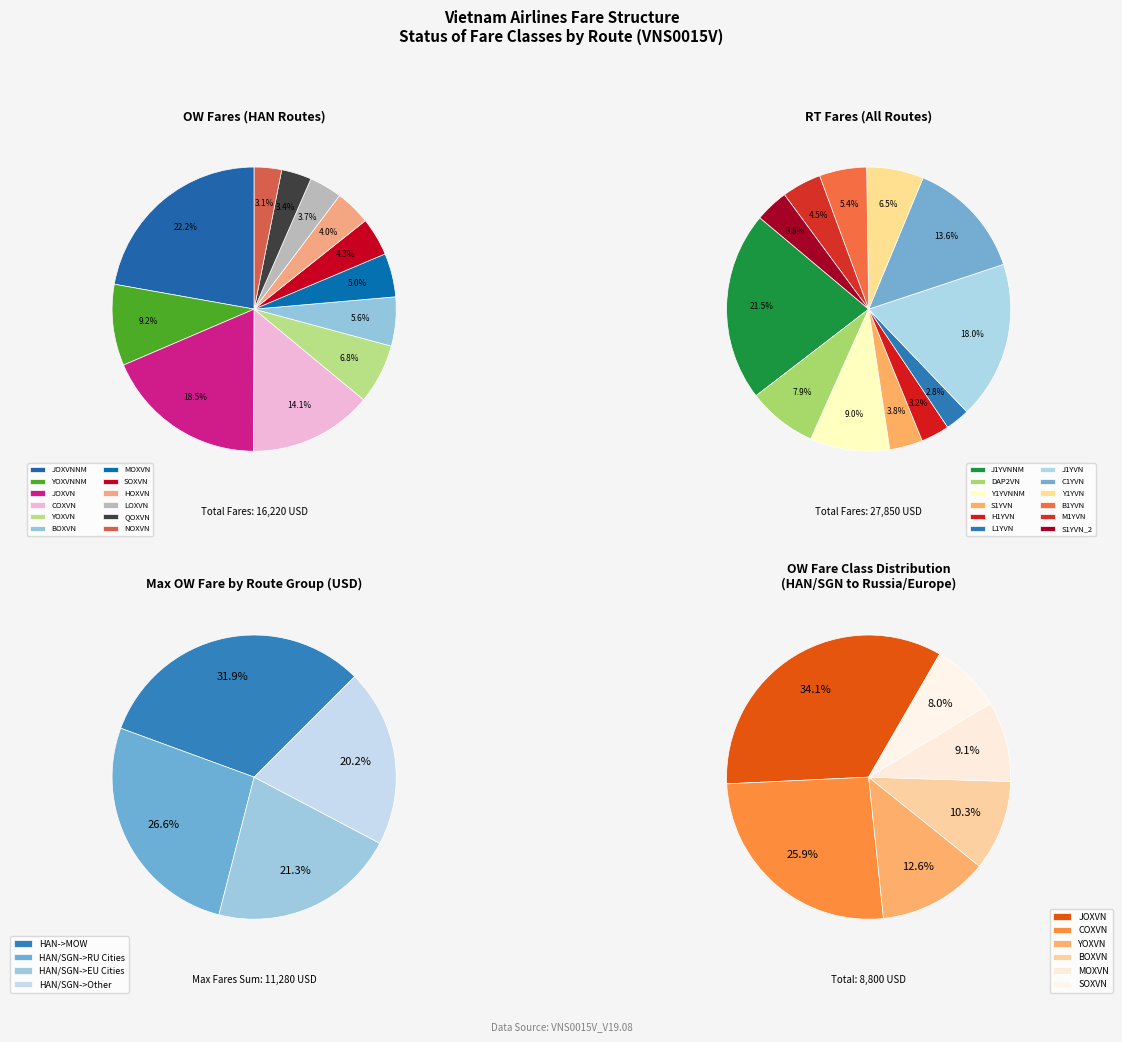

To the nearest percent, what is the difference between the 0 and 7 slice percentages?

18%